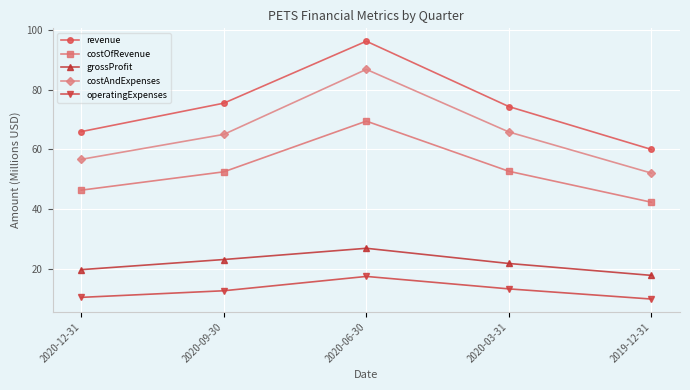

What is the sum of all costOfRevenue values?

262.9